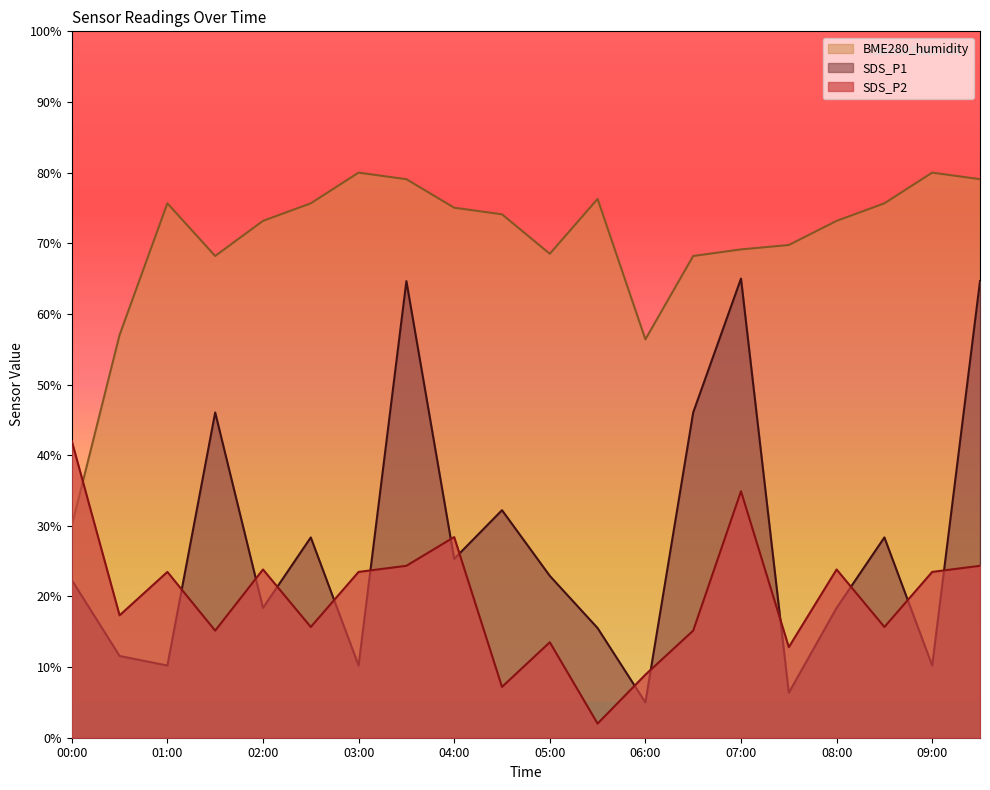

What is the maximum value shown in the chart?

80.0